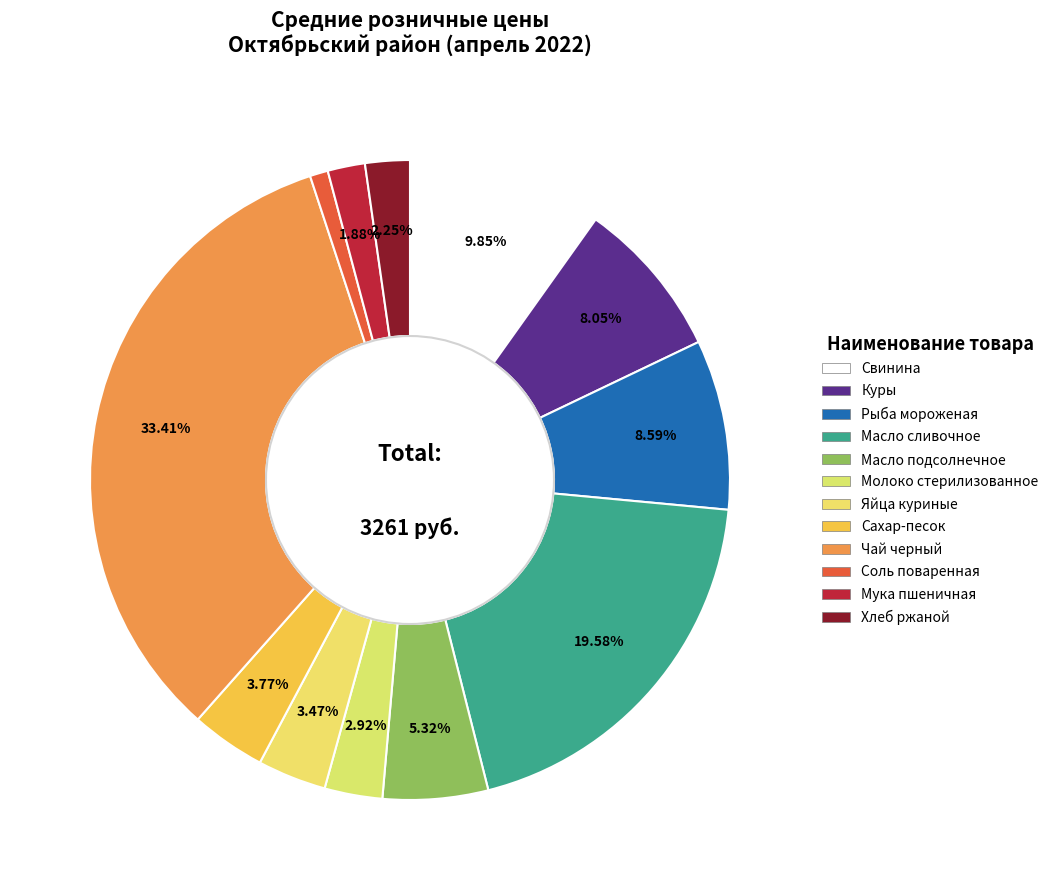

Between Чай черный and Куры, which is larger?

Чай черный